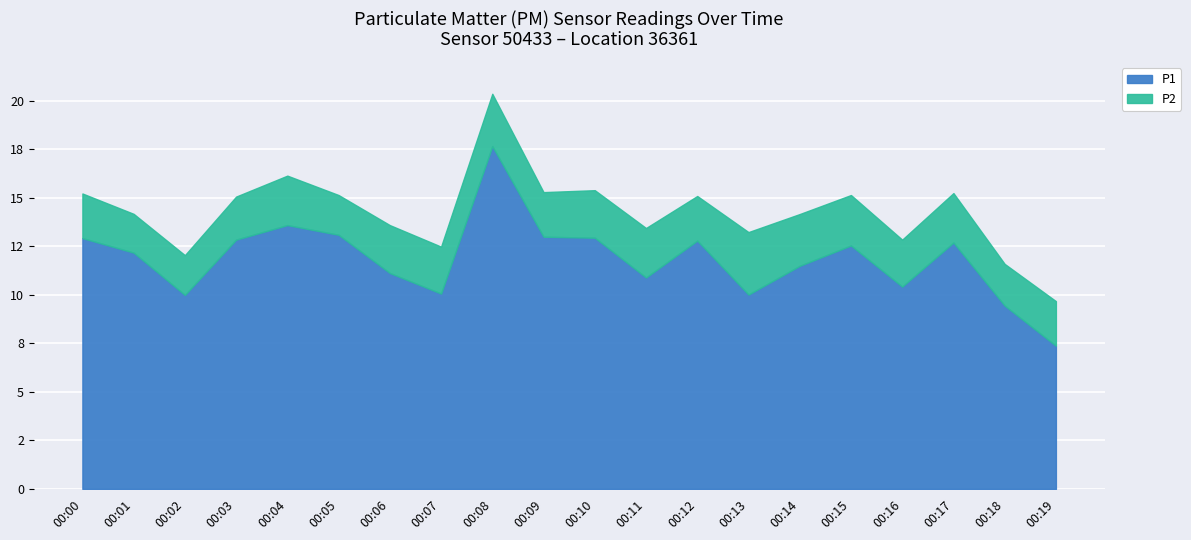

True or false: P1 has more than 2 interior local peaks.

True